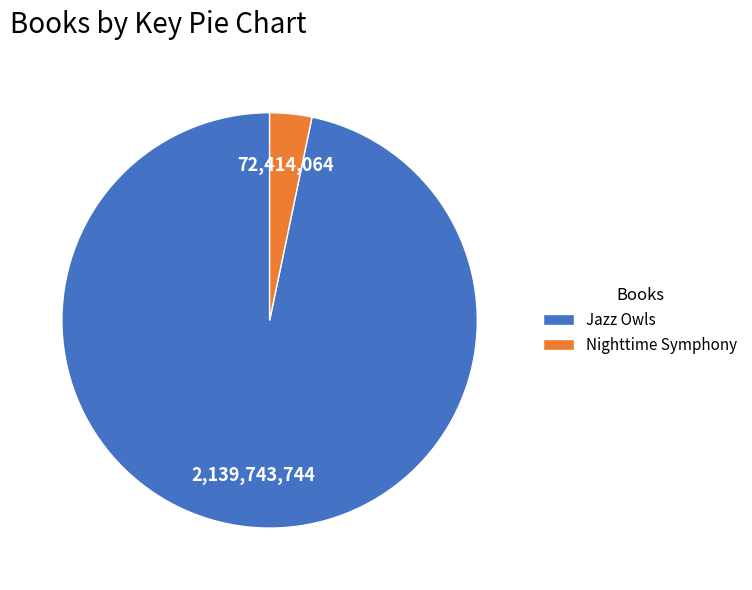

Which category has the biggest portion of the pie?

Jazz Owls